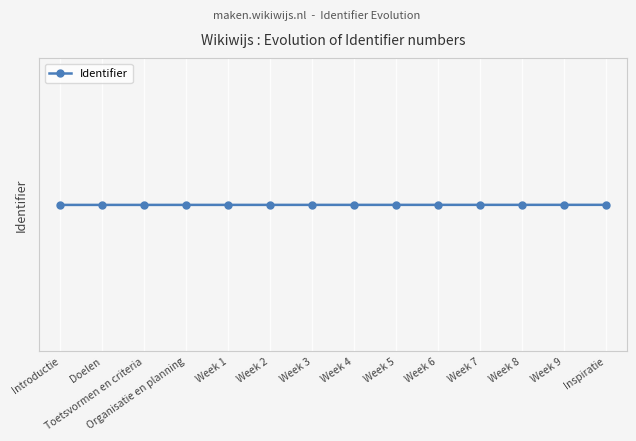

What is the difference between the maximum and minimum values?

27